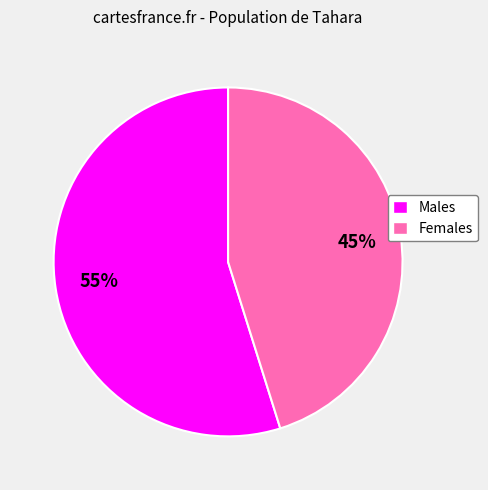

To the nearest percent, what is the difference between the Females and Males slice percentages?

10%